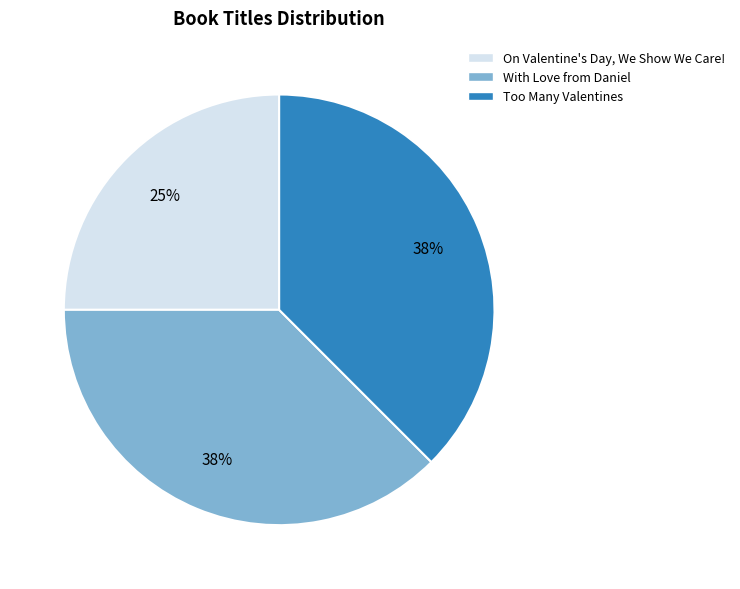

What is the ratio of the value at With Love from Daniel to the value at On Valentine's Day, We Show We Care!?

1.5